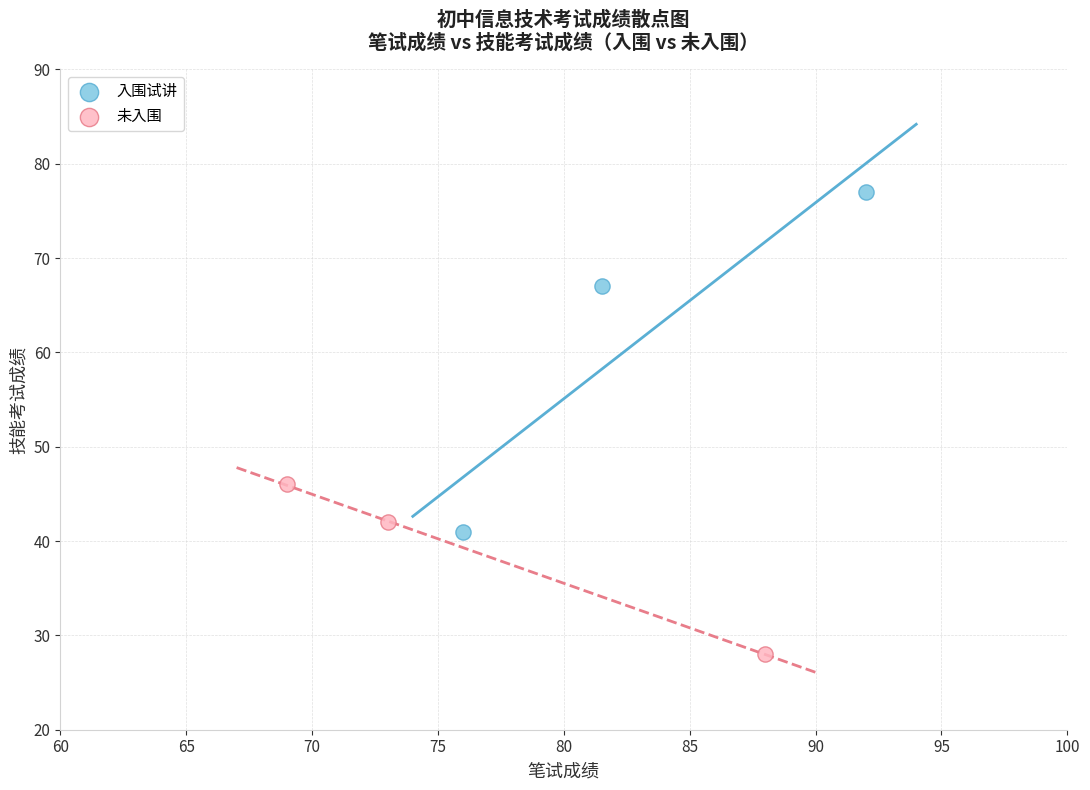

Which series reaches the minimum Y coordinate?

未入围